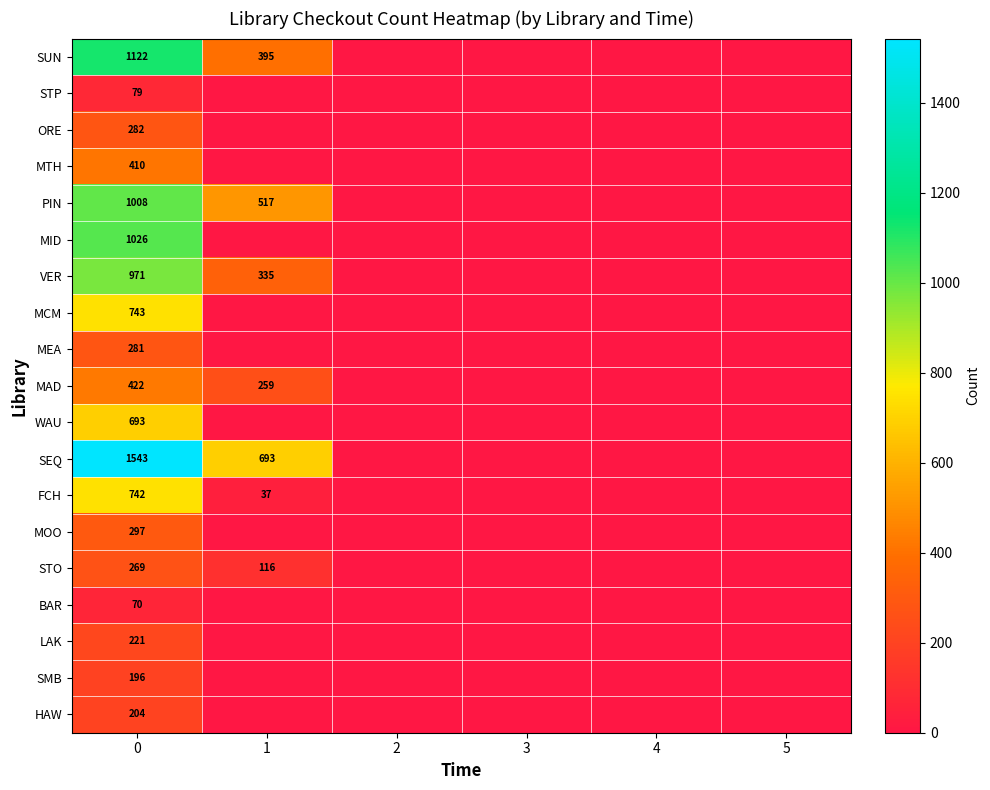

True or false: STP has a value of 79 at 0.

True